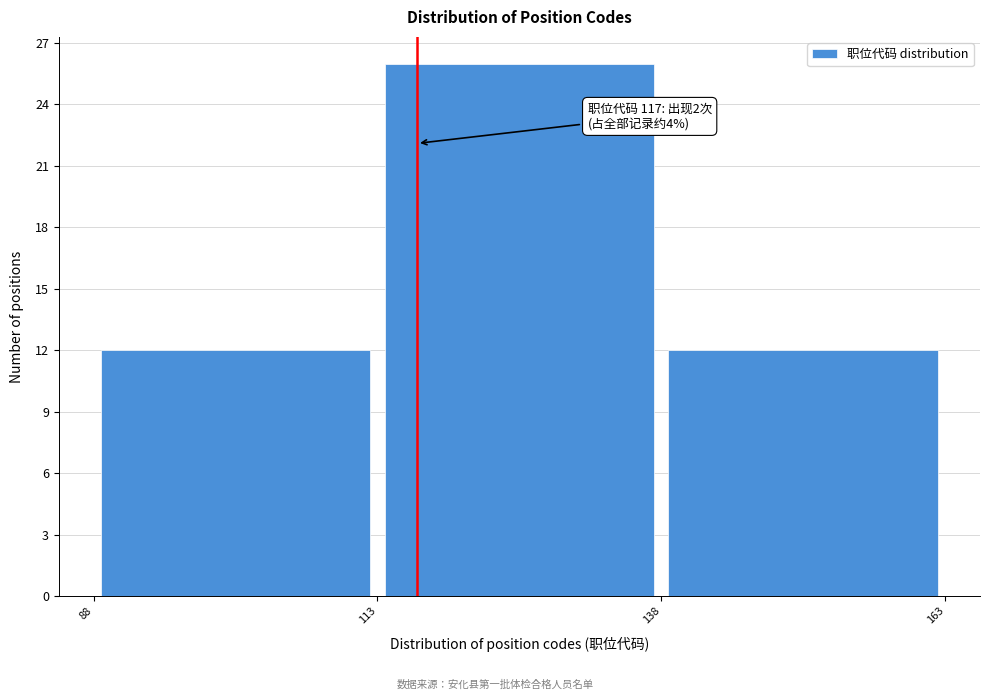

Which range on the x-axis has the tallest bar?

113 to 138